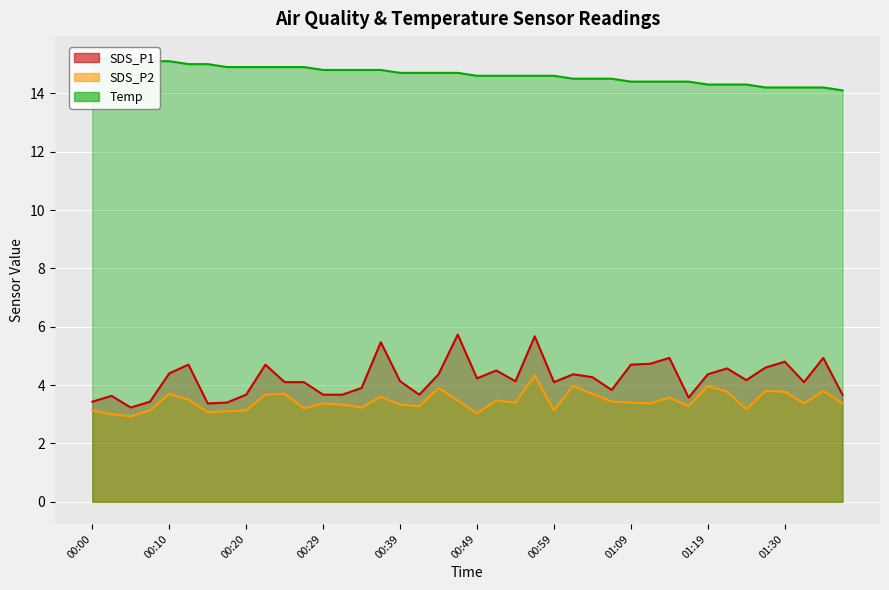

What is the highest value of the SDS_P2 series?

4.3